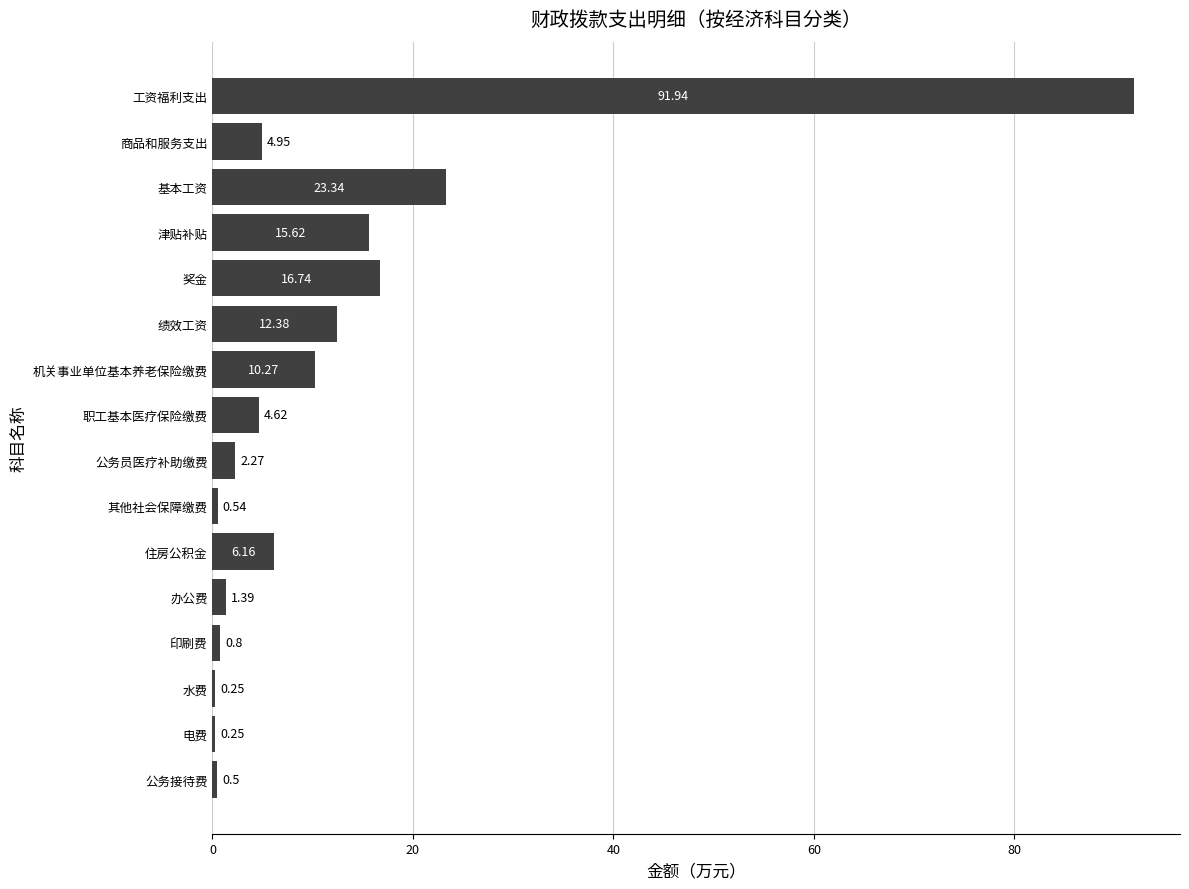

Which has a higher value, 其他社会保障缴费 or 电费?

其他社会保障缴费